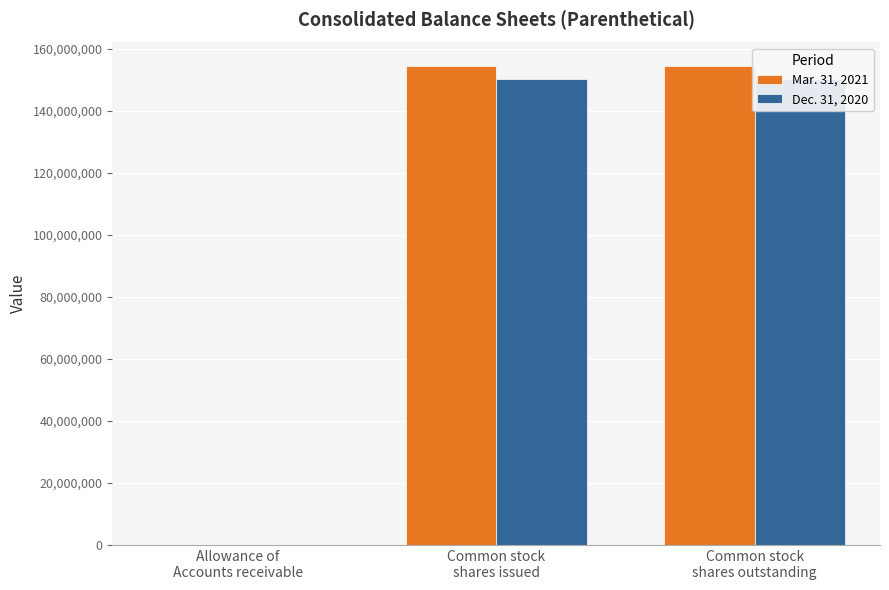

What is the difference between the Mar. 31, 2021 values at Common stock
shares outstanding and Allowance of
Accounts receivable?

154397563